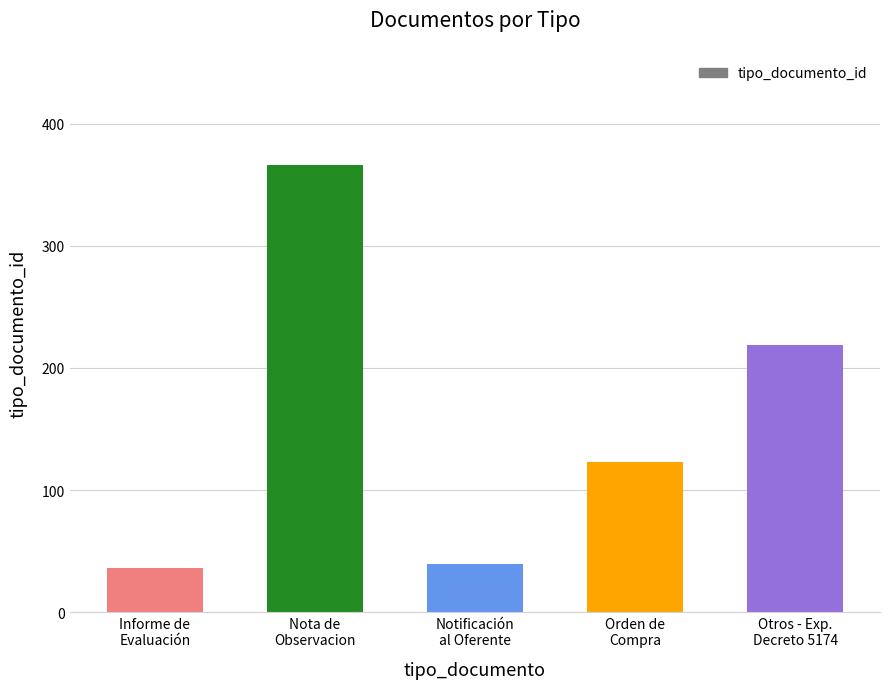

What is the difference between the maximum and minimum values?

330